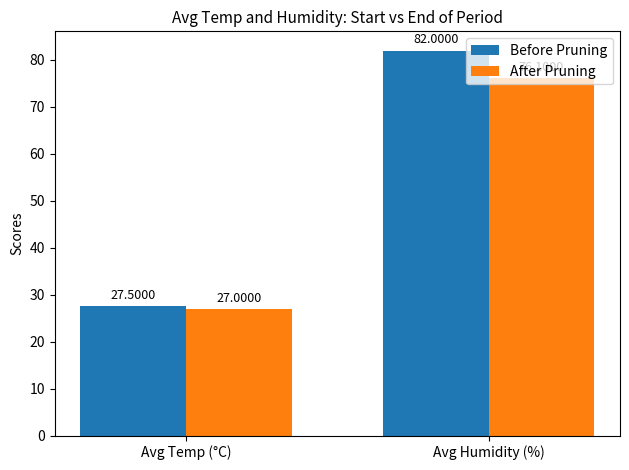

At which label does Before Pruning reach its peak?

Avg Humidity (%)